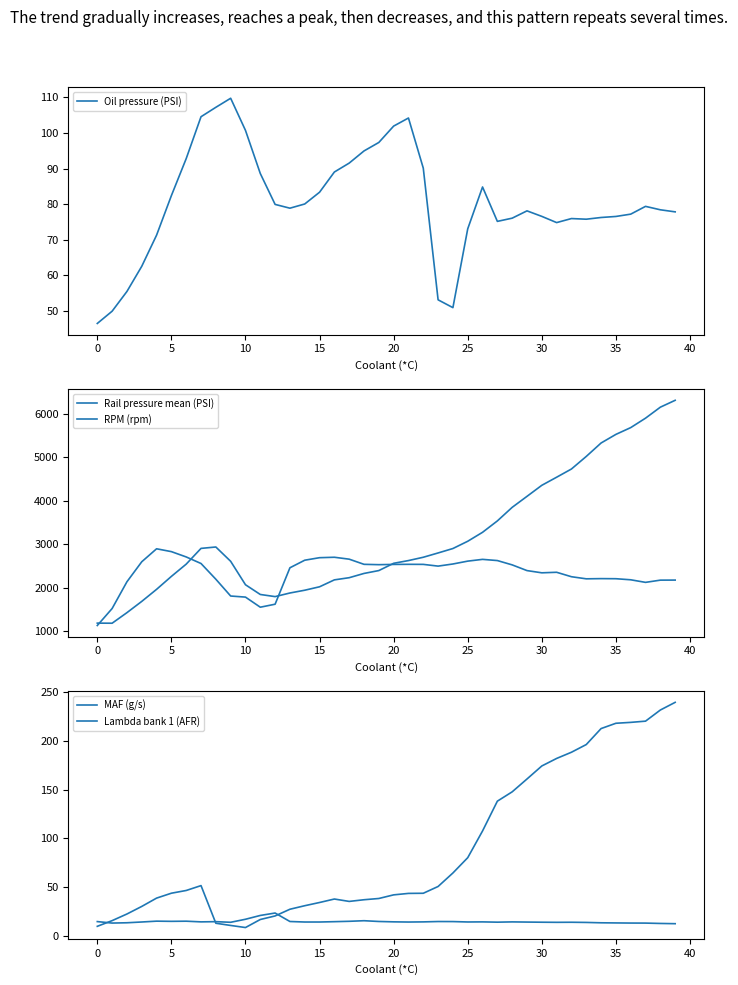

True or false: Oil pressure (PSI) and RPM (rpm) cross at least once.

False